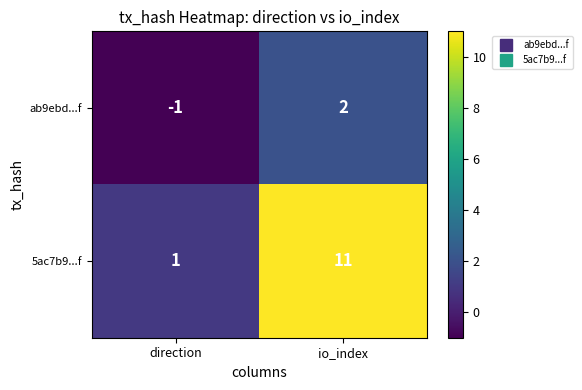

Where is ab9ebd...f nearest to the value 0?

direction